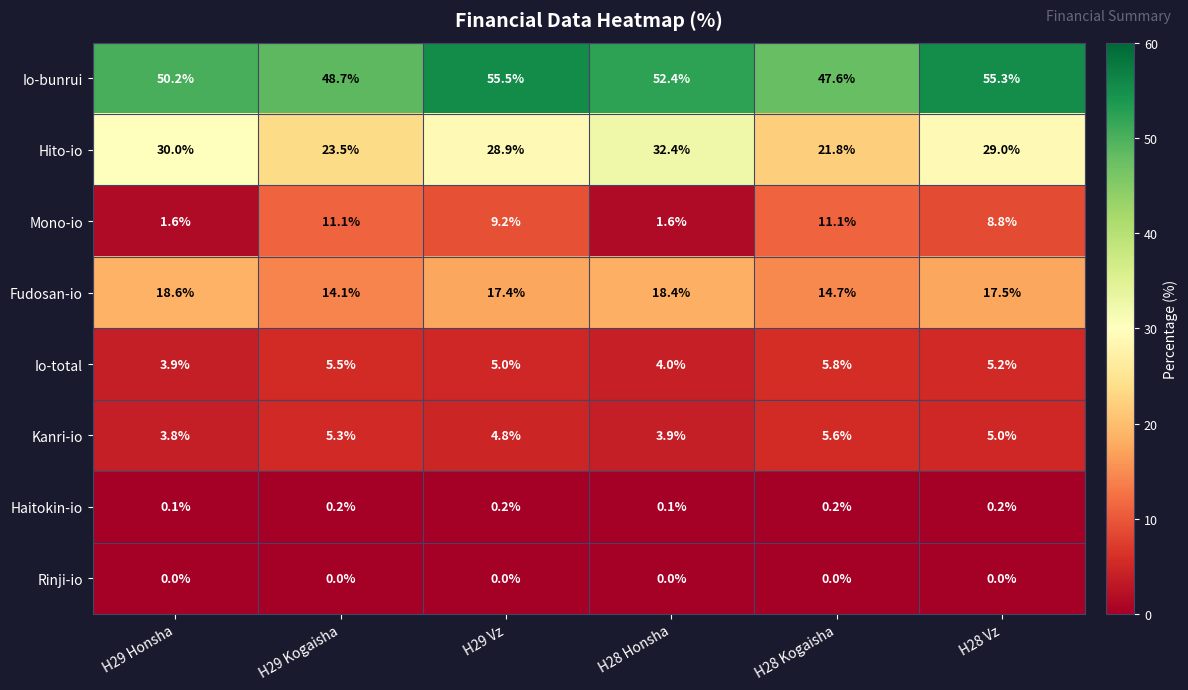

At which label is Hito-io closest to 27?

H29 Vz